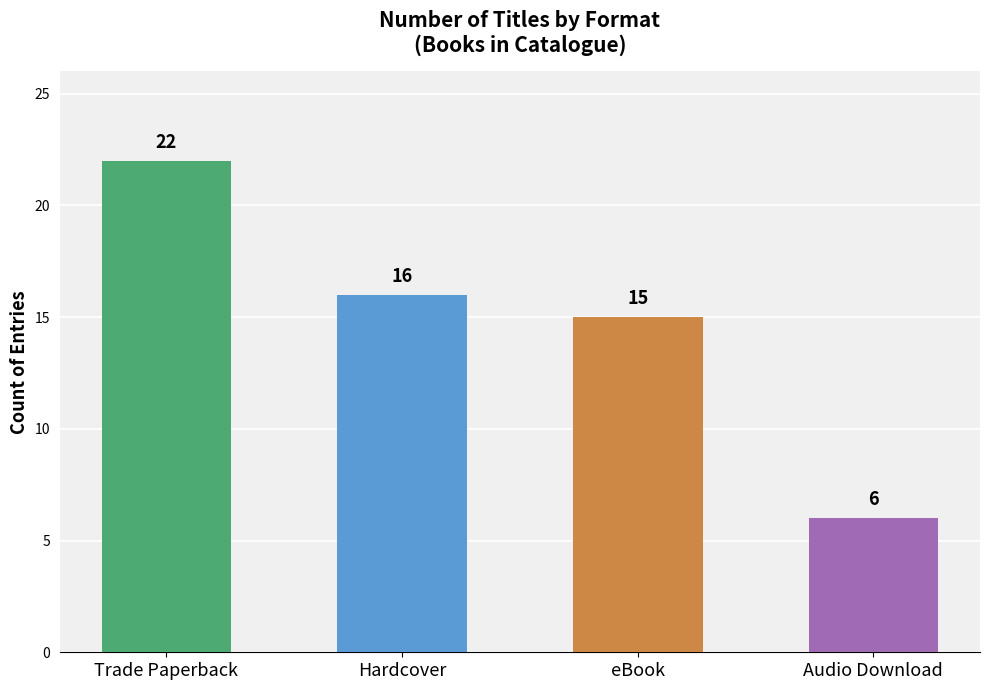

What is the average value?

15